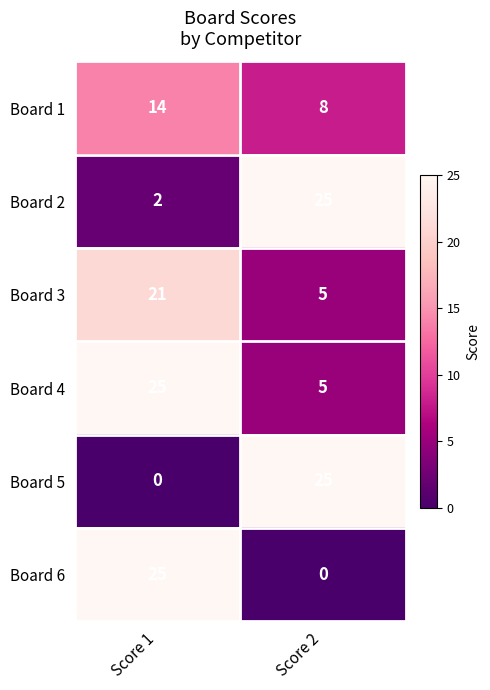

What is the sum of all Board 3 values?

26